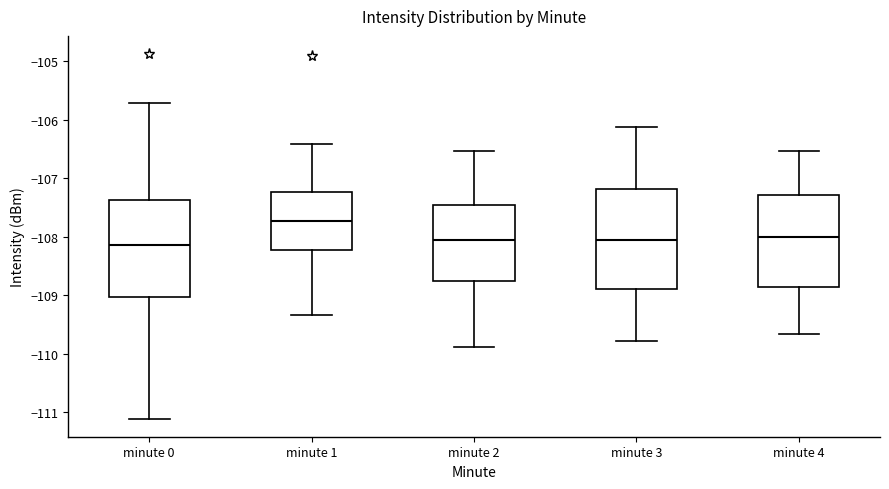

Where is the upper edge of the box for minute 0 on the y-axis? The values are not printed on the chart, so give them approximately, as read against the axis.

-107.4